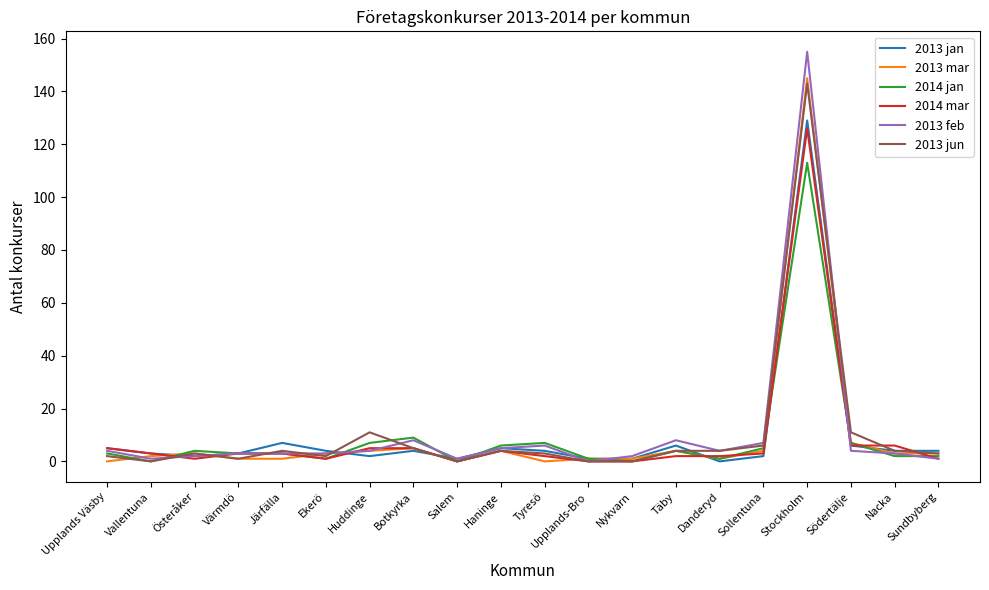

At which category is the sum across all series the highest?

Stockholm